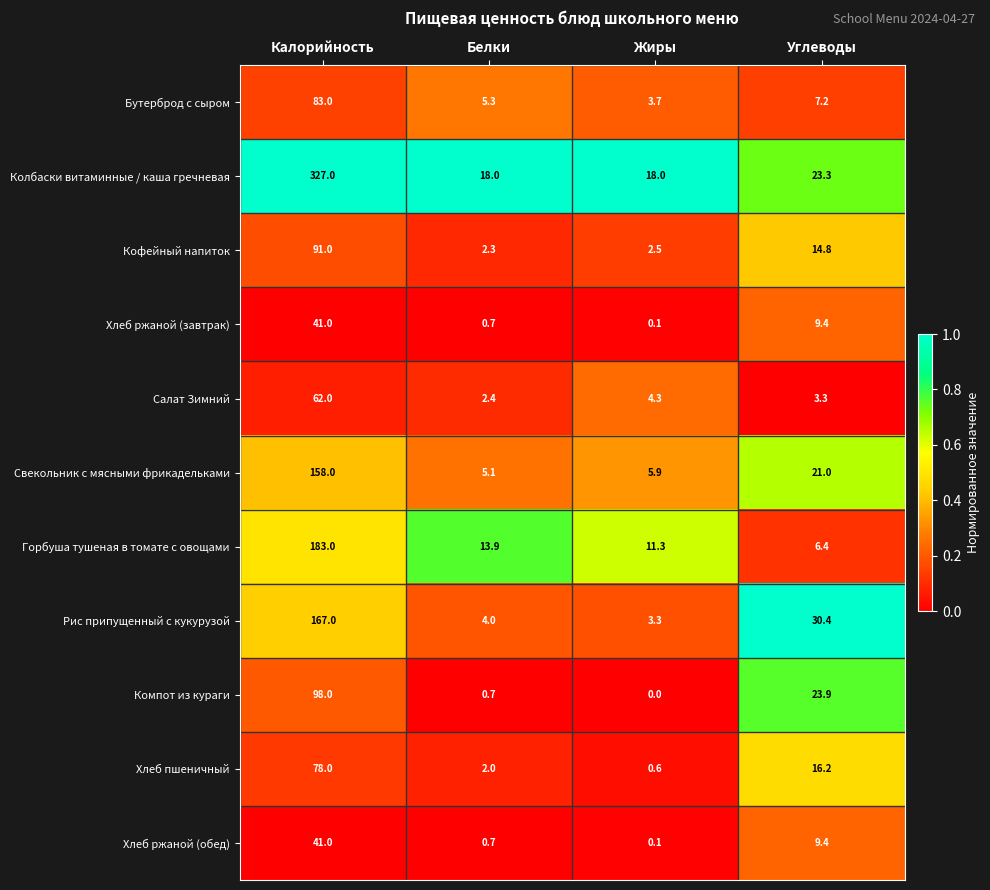

The value of Горбуша тушеная в томате с овощами at Белки is 23.3. True or false?

False